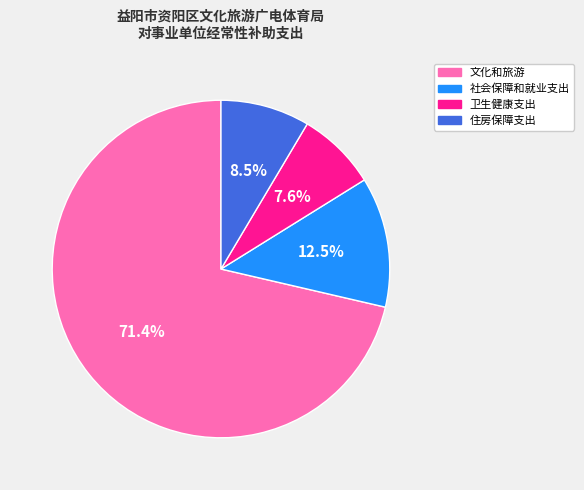

Which slice is the largest?

文化和旅游